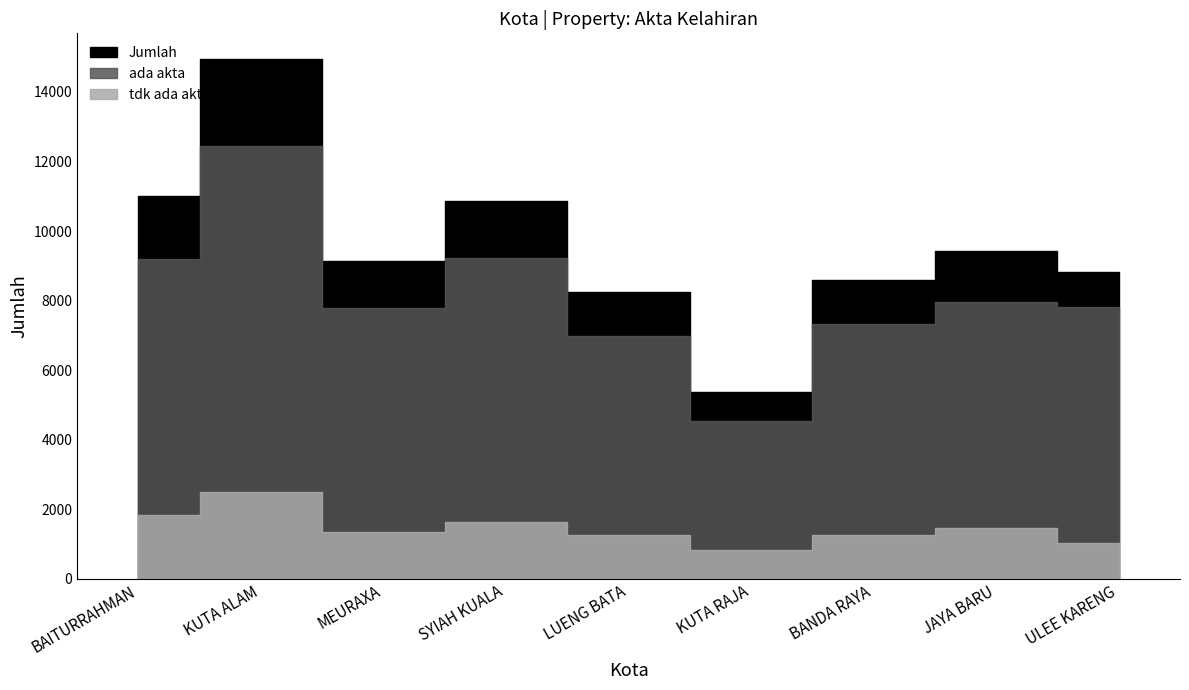

What is the highest value of the Jumlah series?

14939